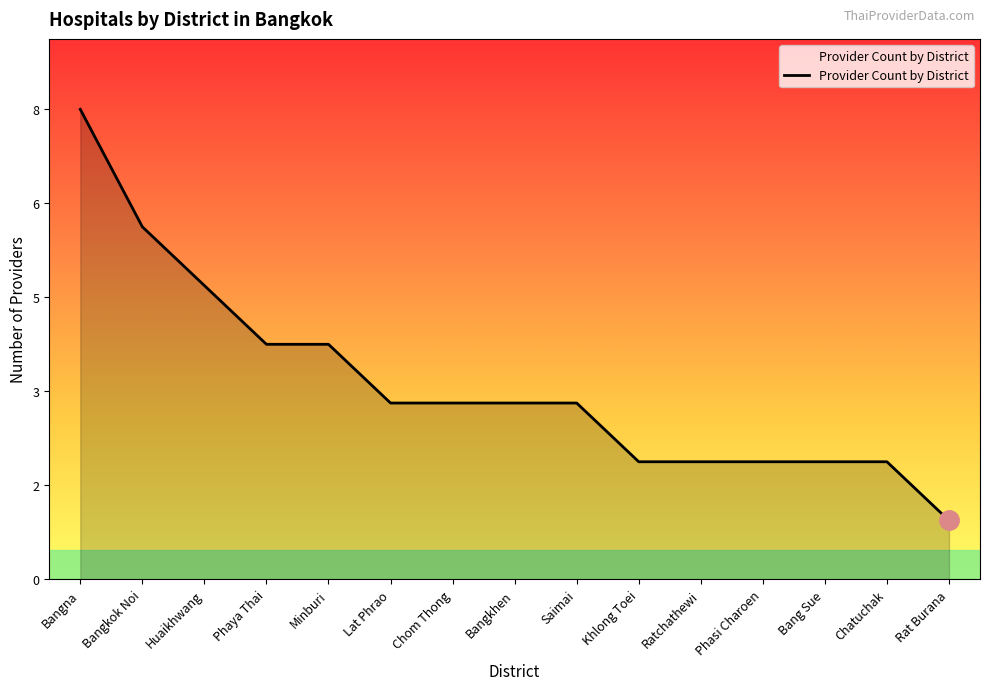

Does the chart have visible grid lines?

No